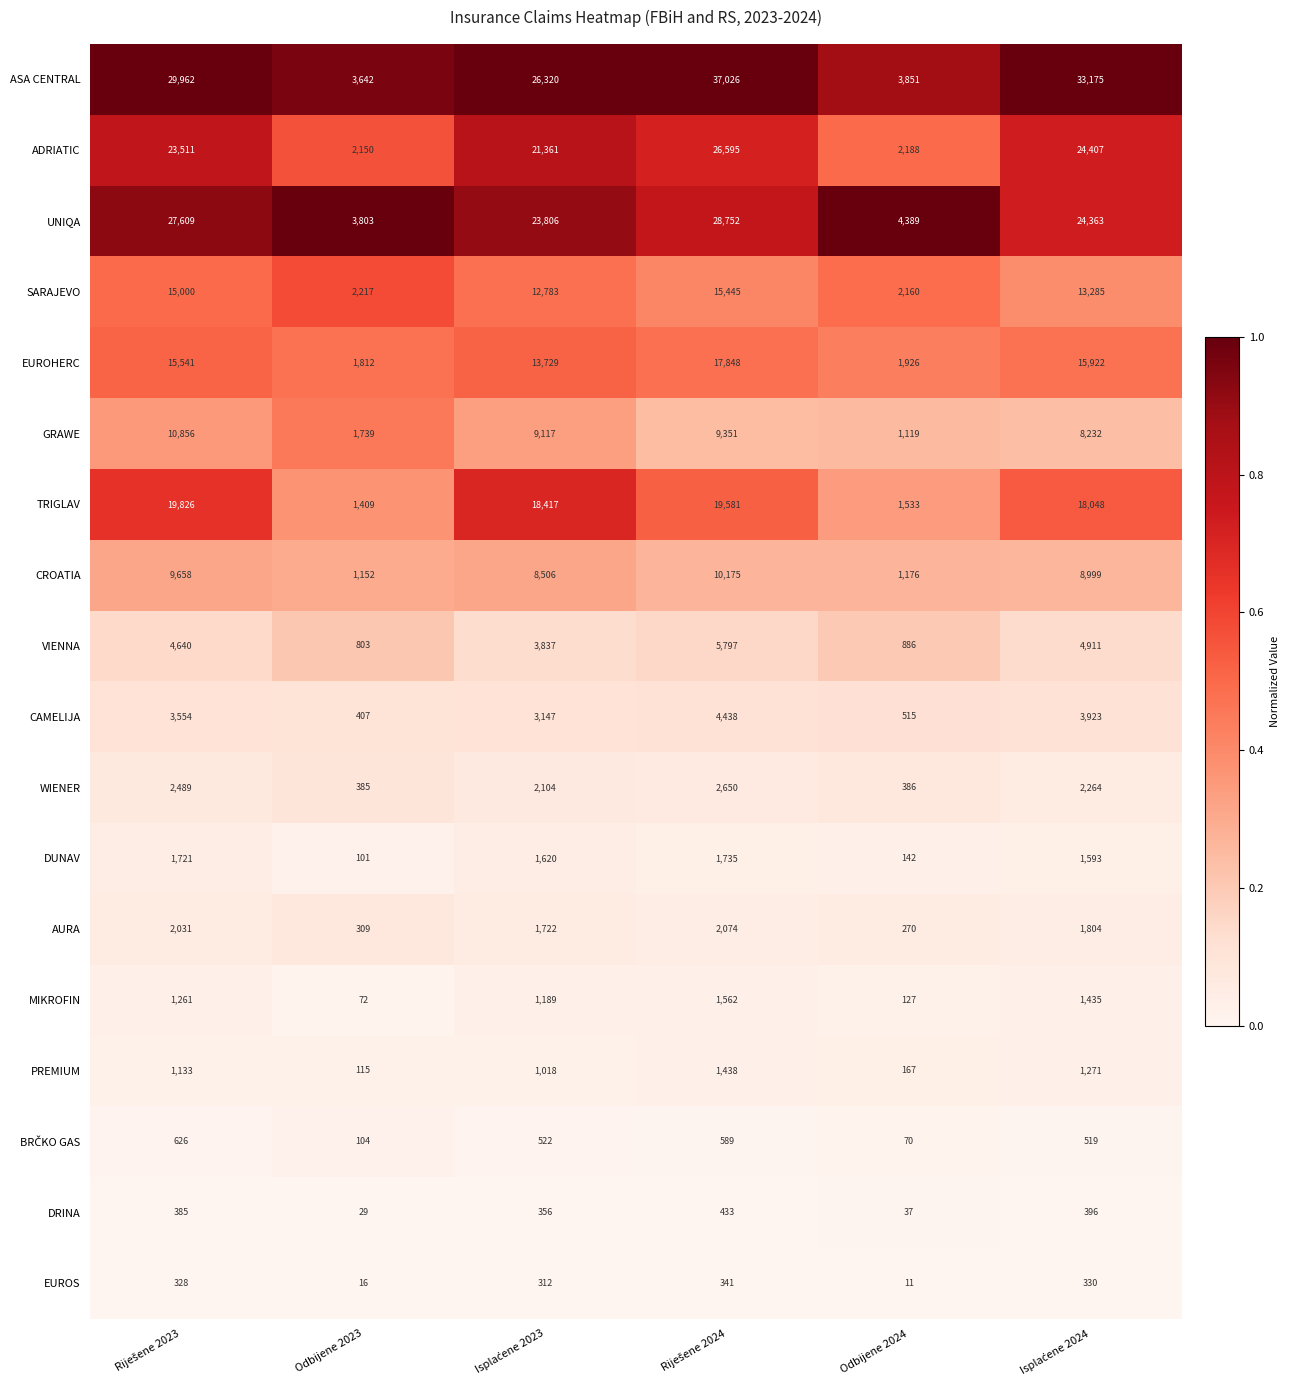

At which category does the chart reach its minimum across all series?

Odbijene 2024